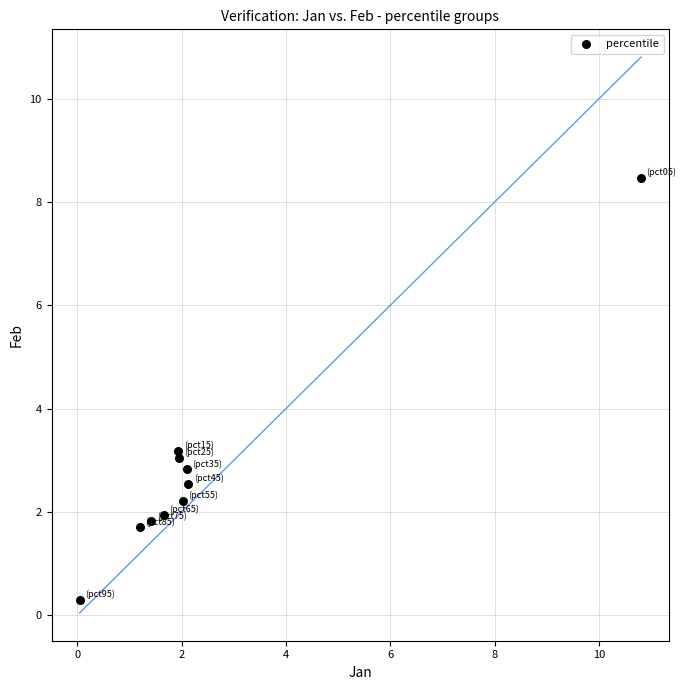

What is the average X value?

2.5